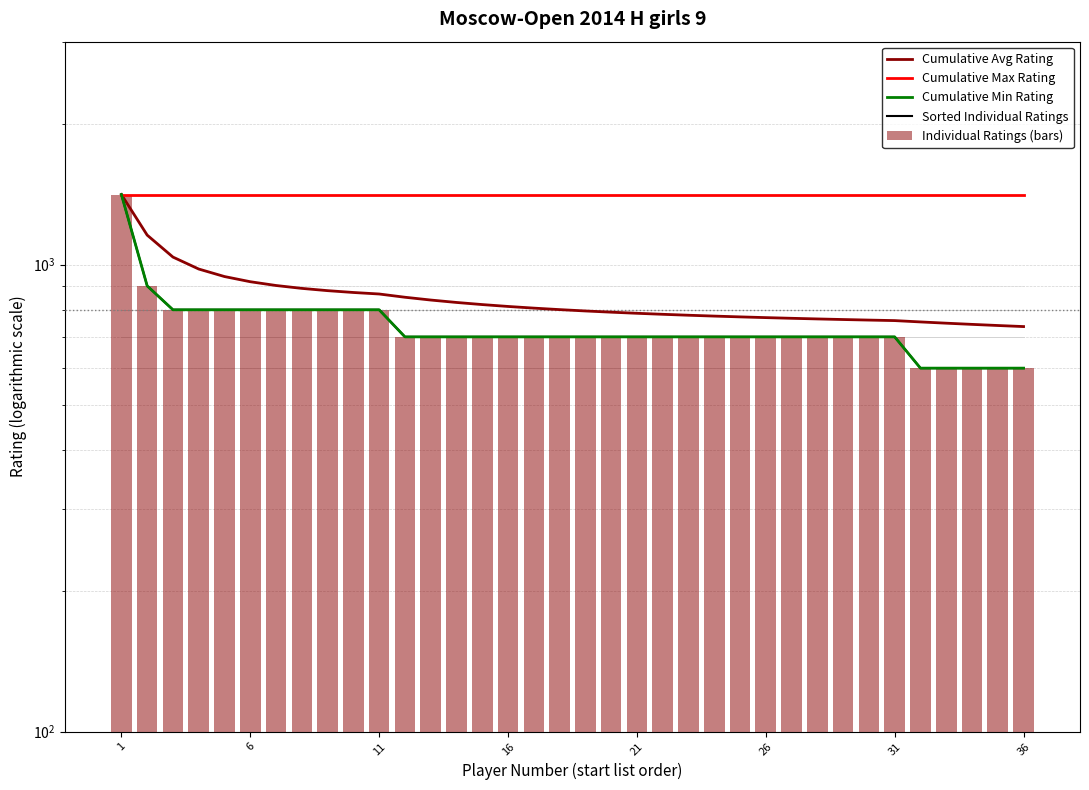

At which label does Cumulative Avg Rating first exceed 800?

1